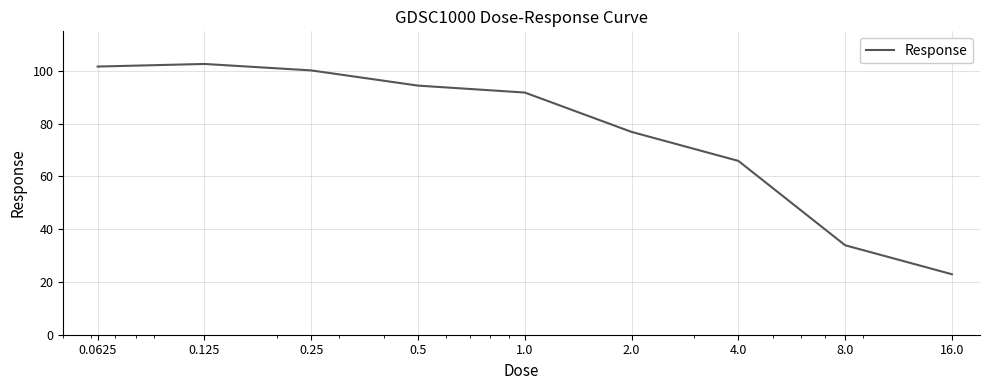

What is the difference between the maximum and minimum values?

79.7